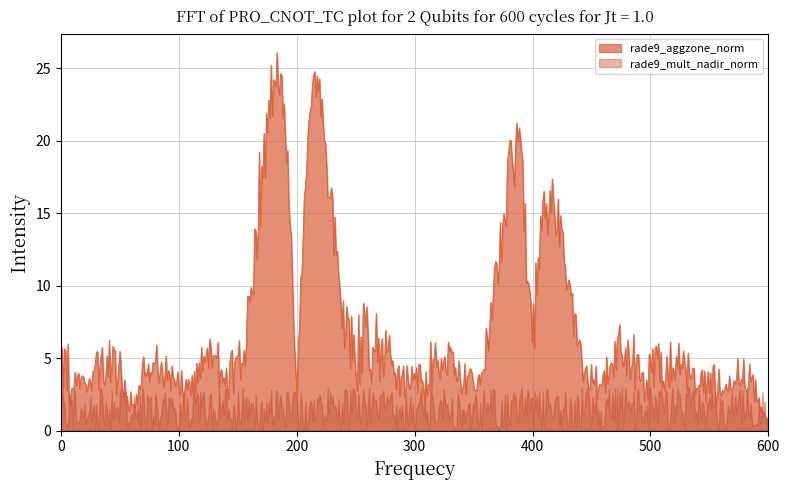

Rank the series by their average value, from highest to lowest.

rade9_aggzone_norm, rade9_mult_nadir_norm